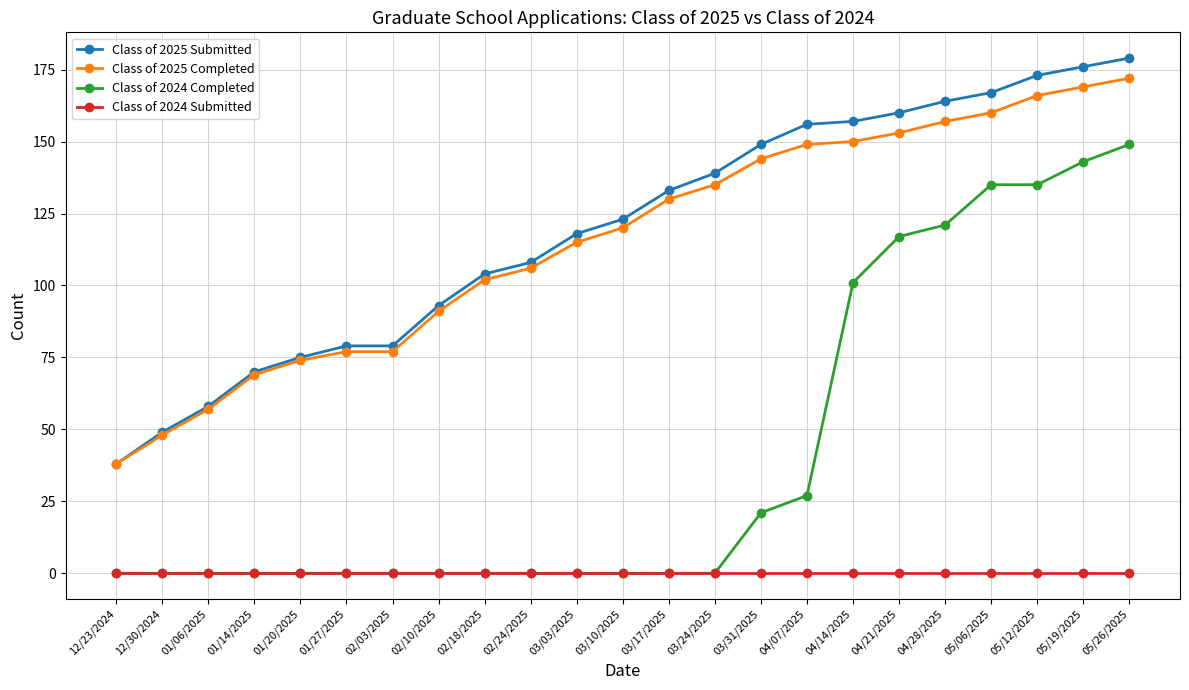

Which series has the largest total across all categories?

Class of 2025 Submitted